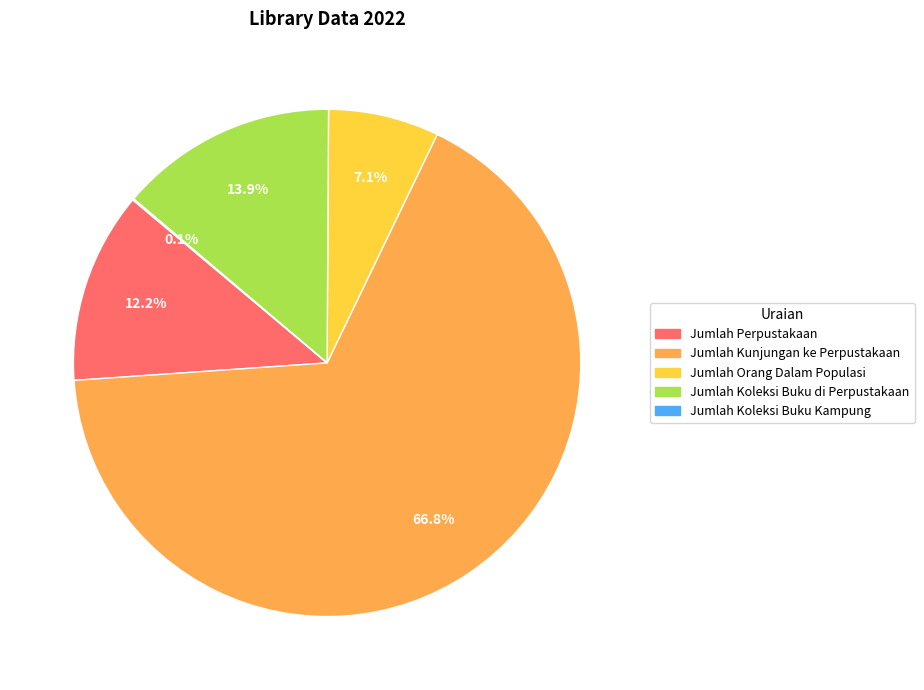

Which category has the biggest portion of the pie?

Jumlah Kunjungan ke Perpustakaan